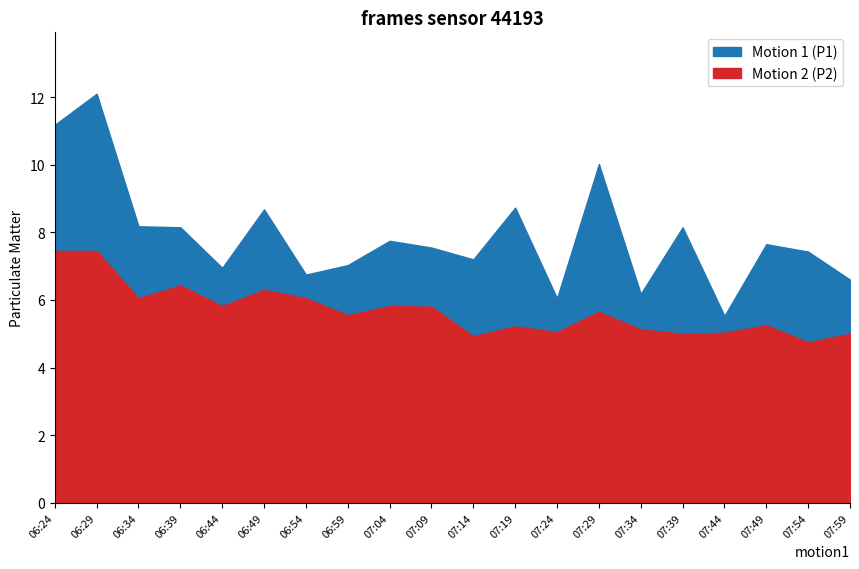

What is the smallest value displayed?

4.8